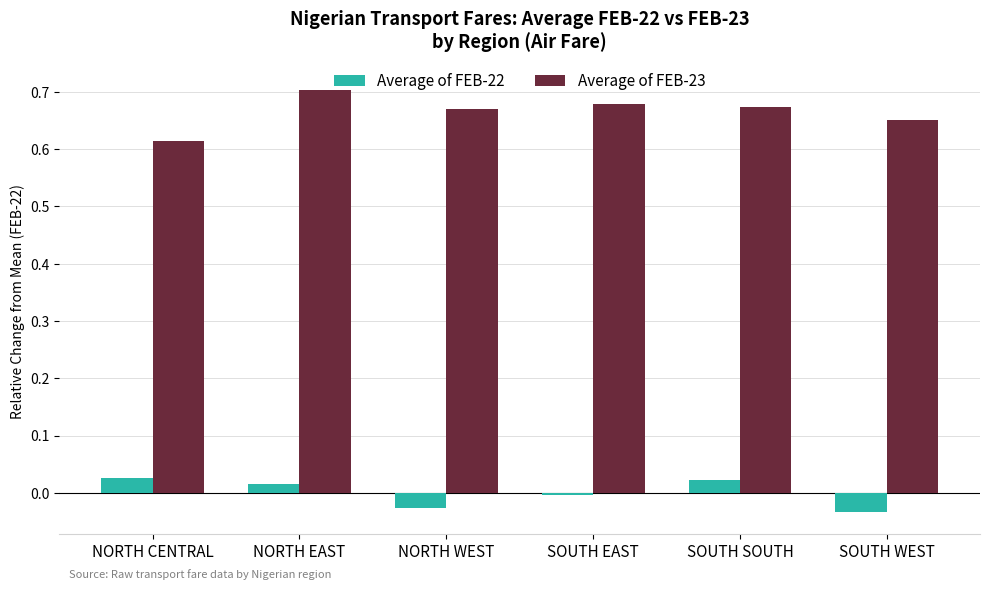

Is the value of Average of FEB-22 at NORTH EAST greater than the value of Average of FEB-23 at SOUTH SOUTH?

No